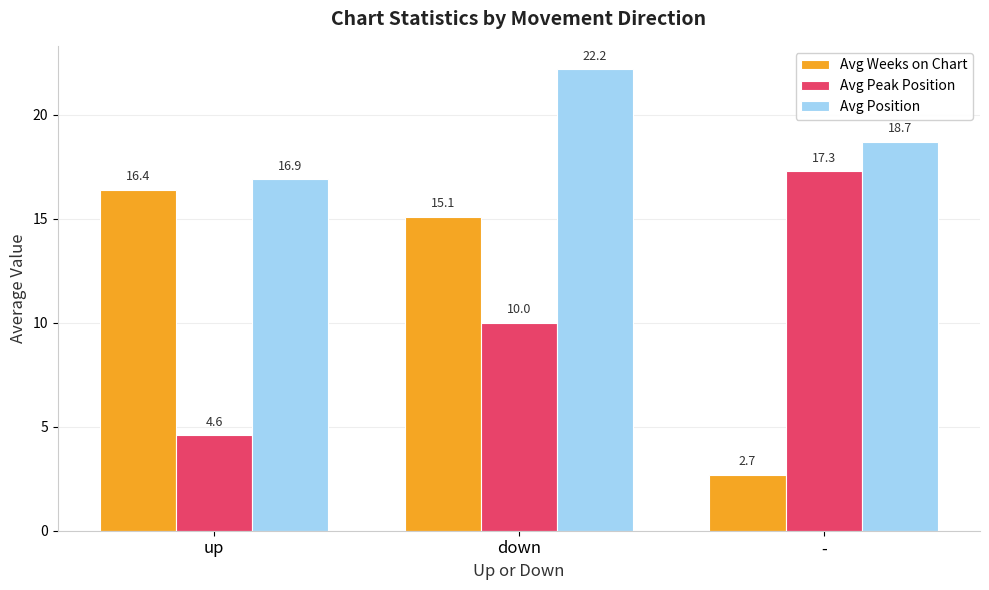

How many values in the Avg Weeks on Chart series are below 15?

1